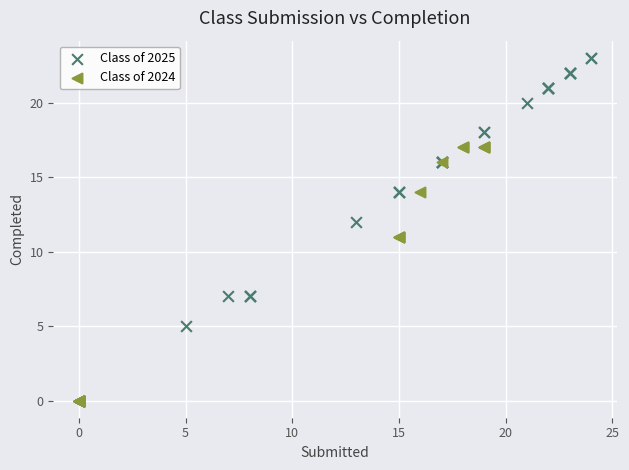

Which series reaches the minimum Y coordinate?

Class of 2024